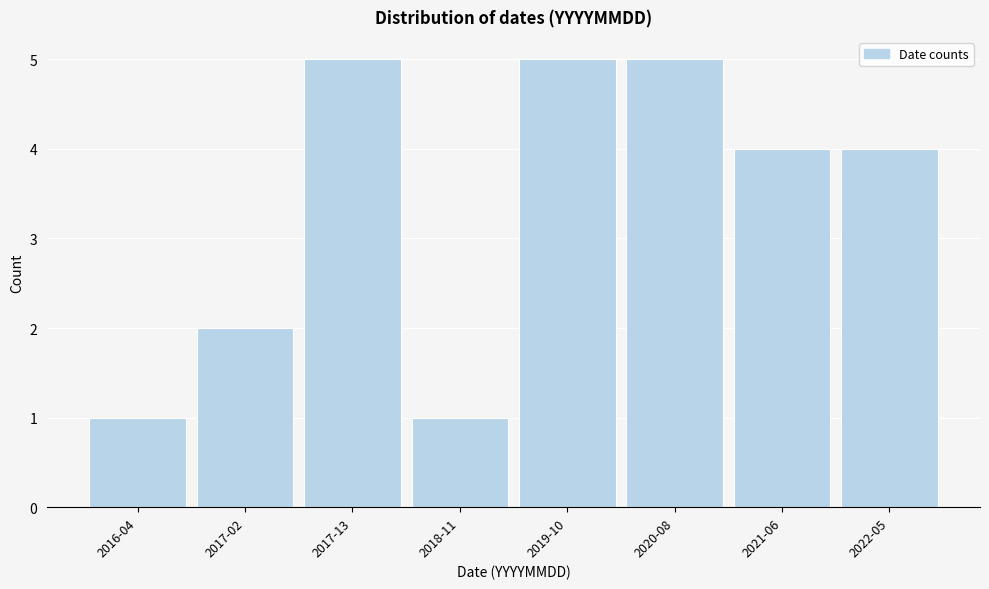

Reading right to left, transcribe all the data shown in this chart.

4	4	5	5	1	5	2	1